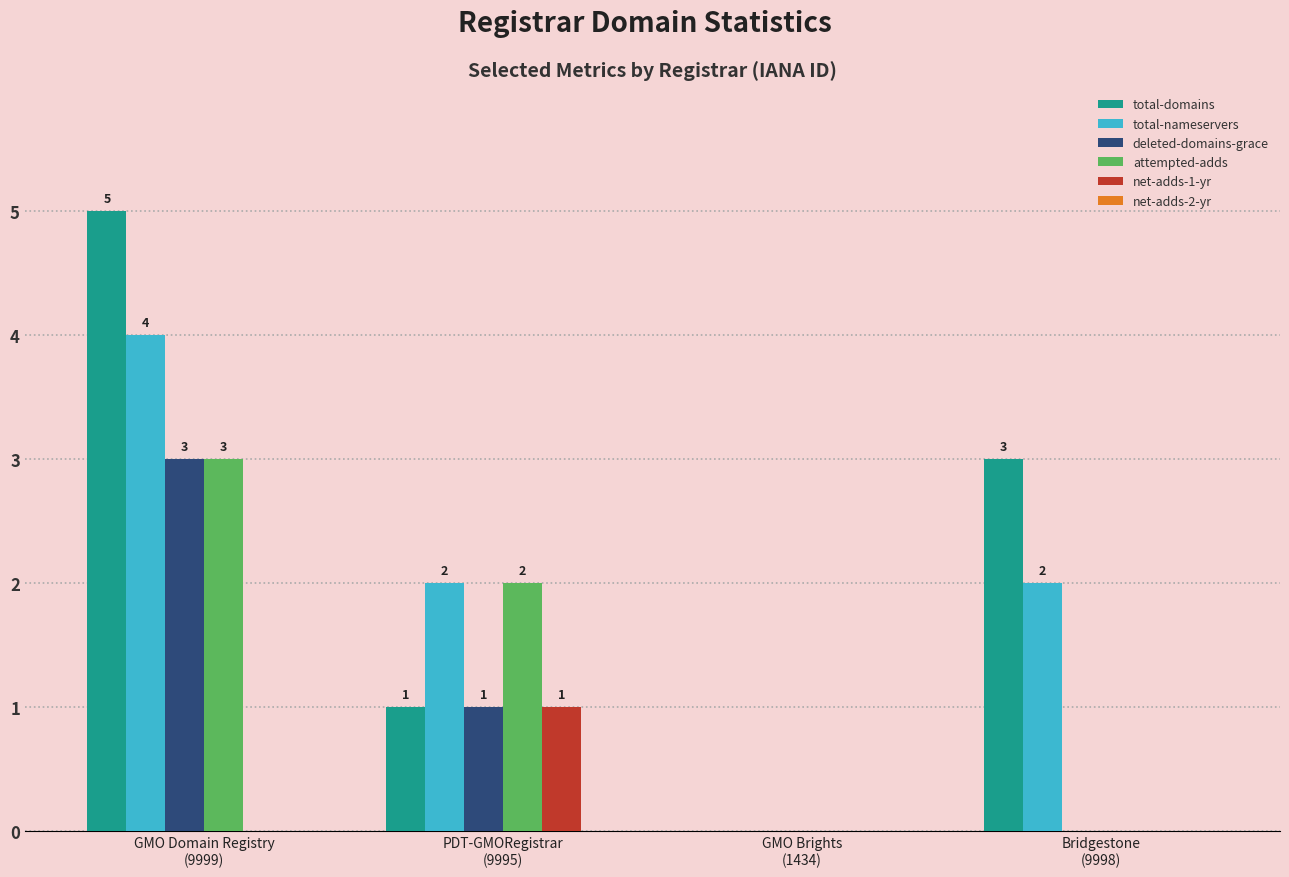

The value of attempted-adds at GMO Brights
(1434) is 2. True or false?

False